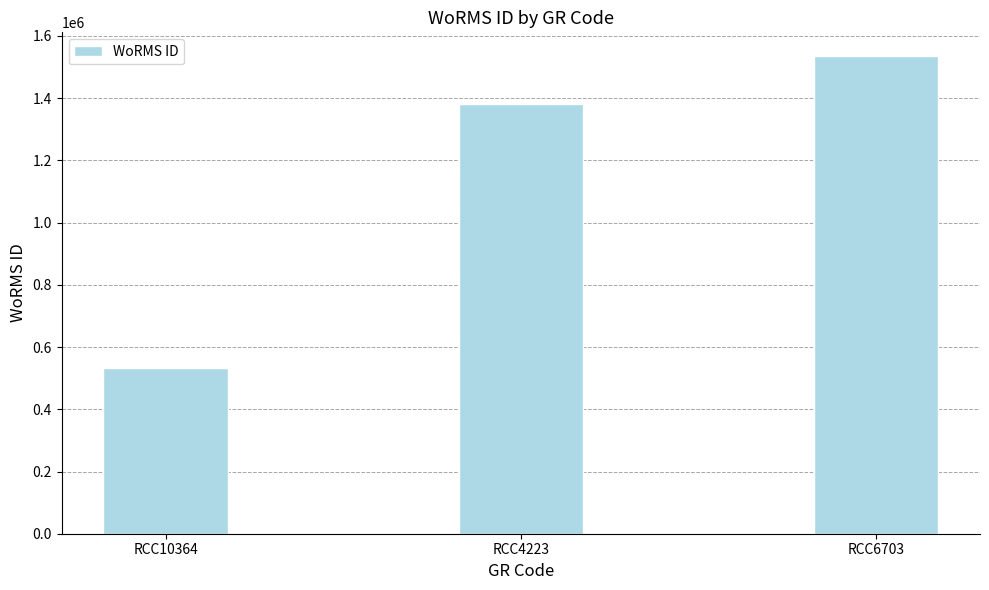

Approximately how many times larger is the value at RCC10364 compared to RCC6703?

0.3